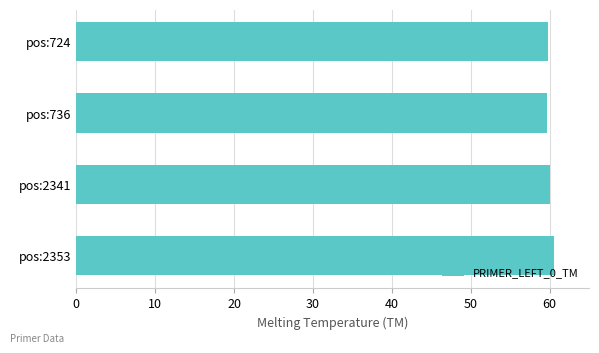

What is the value of the 3rd bar from the top?

60.0